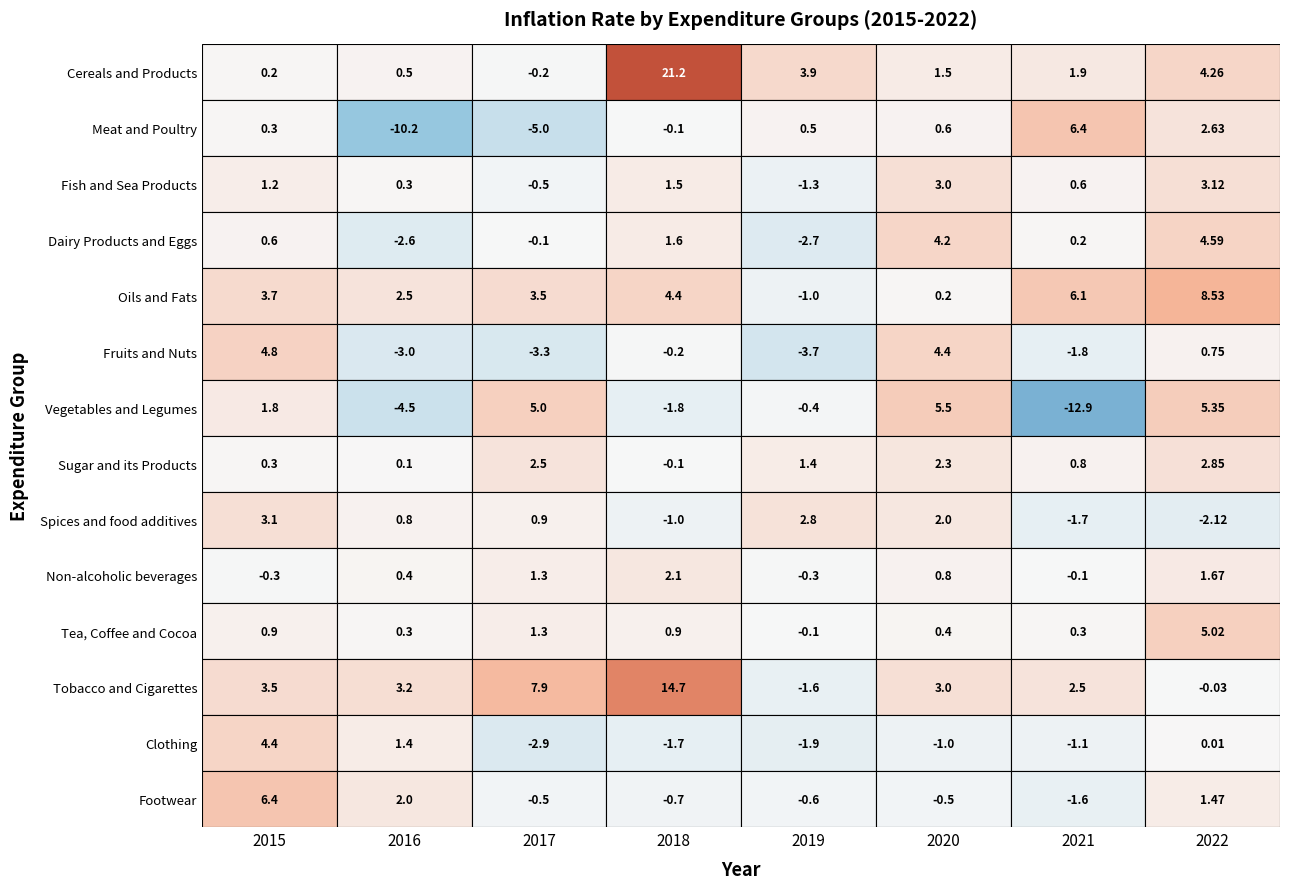

What is the smallest value displayed?

-12.9